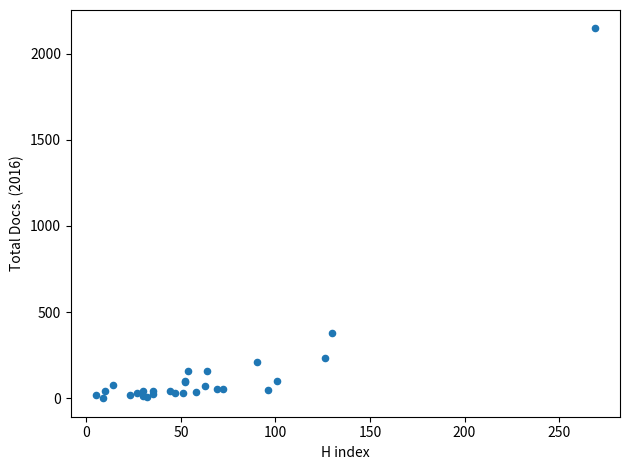

What Y value in the scatter plot is closest to 1073?

379